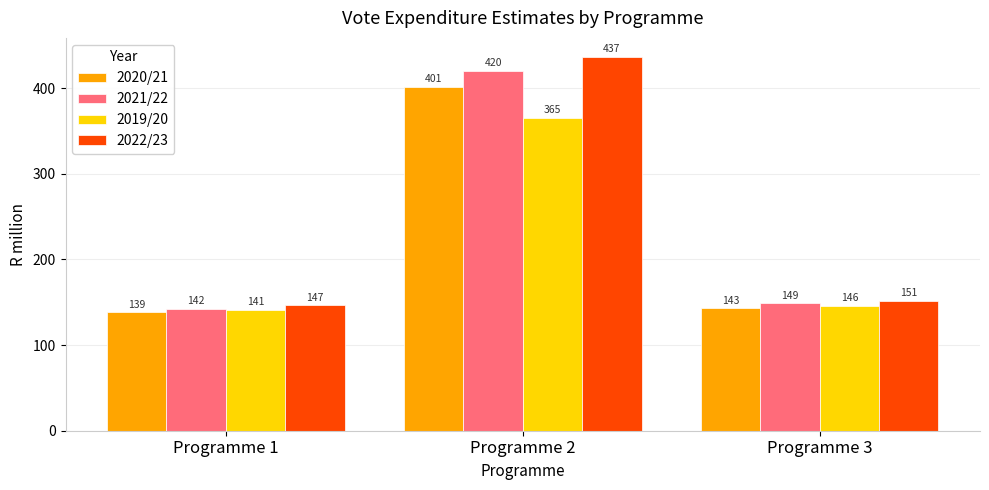

Which category has the highest value in the 2021/22 series?

Programme 2